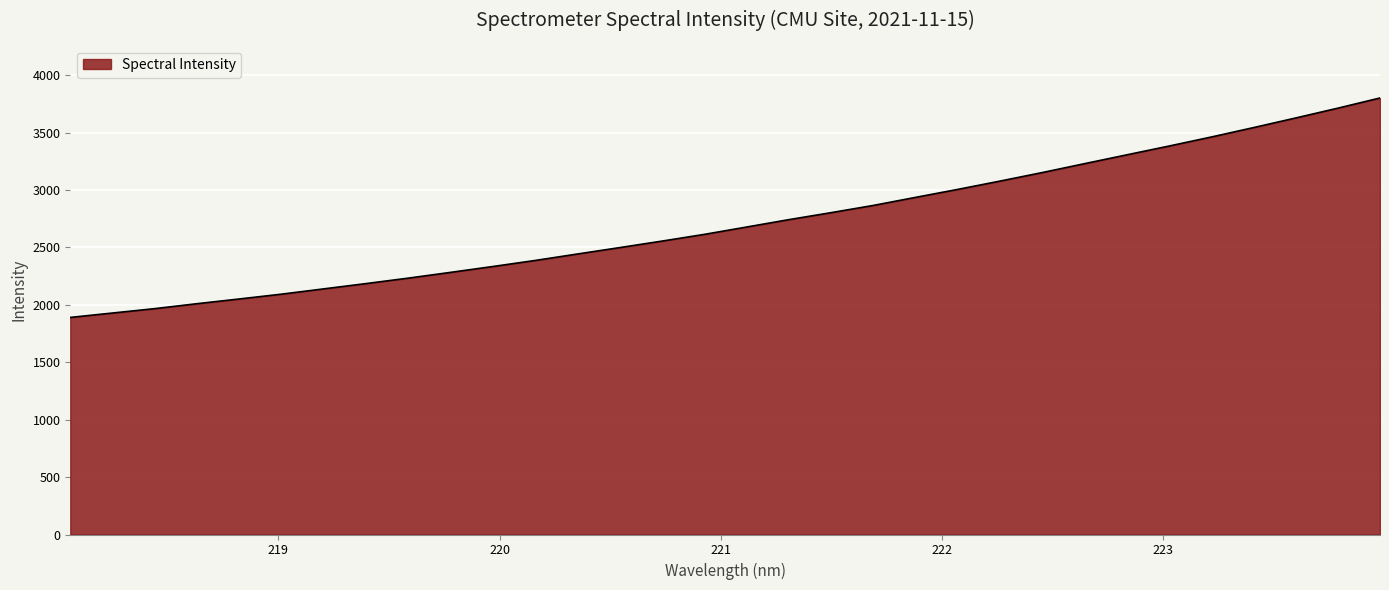

What is the difference between the maximum and minimum values?

1911.2